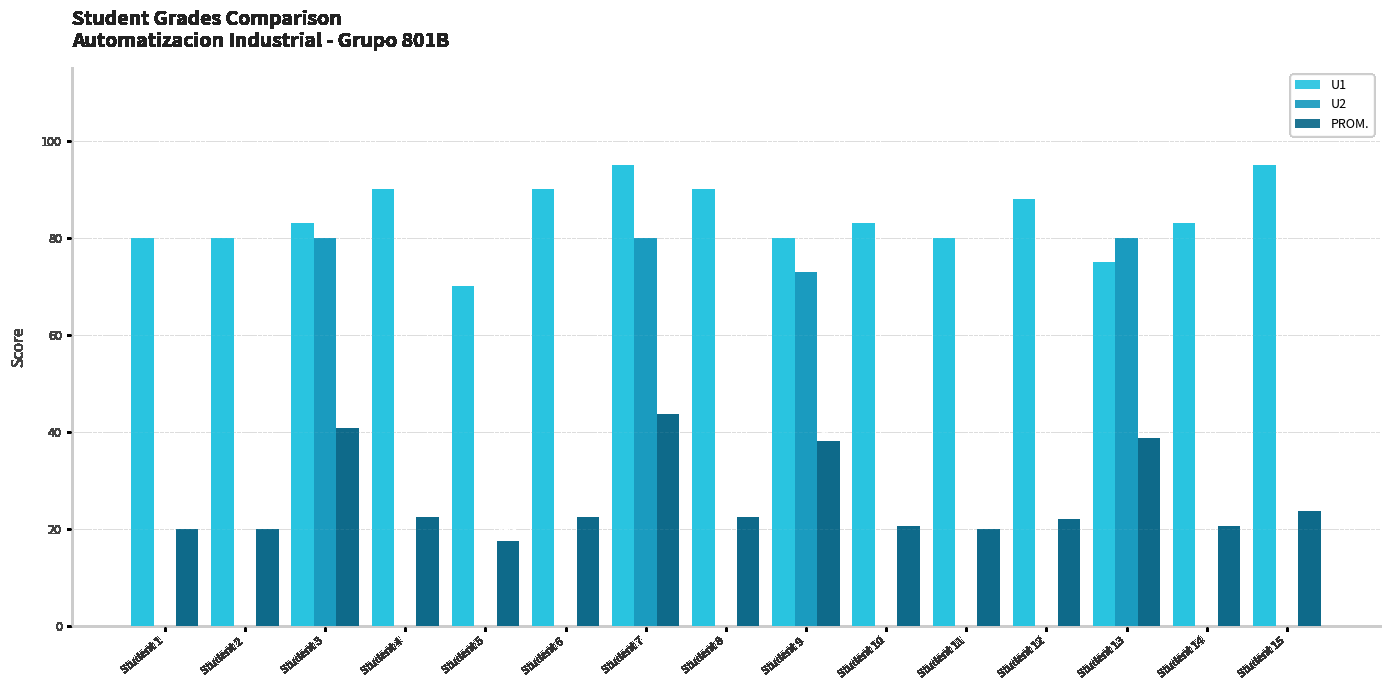

What is the total value across all series at Student 6?

112.5